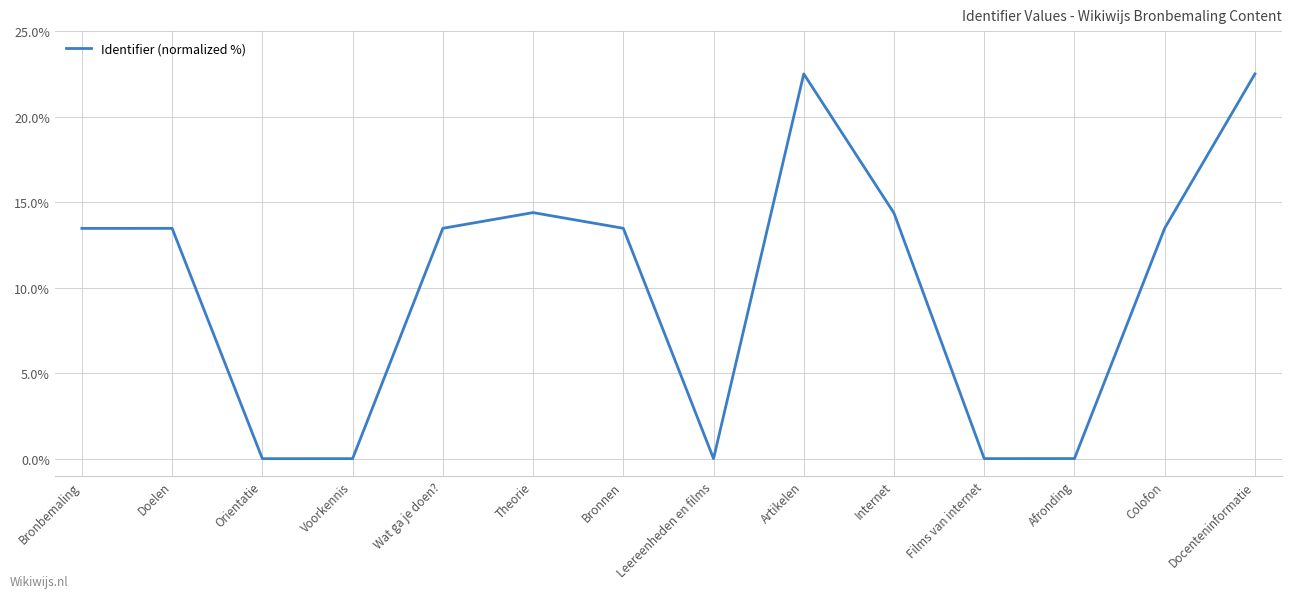

Is it true that the value at Bronbemaling is 6.5?

False